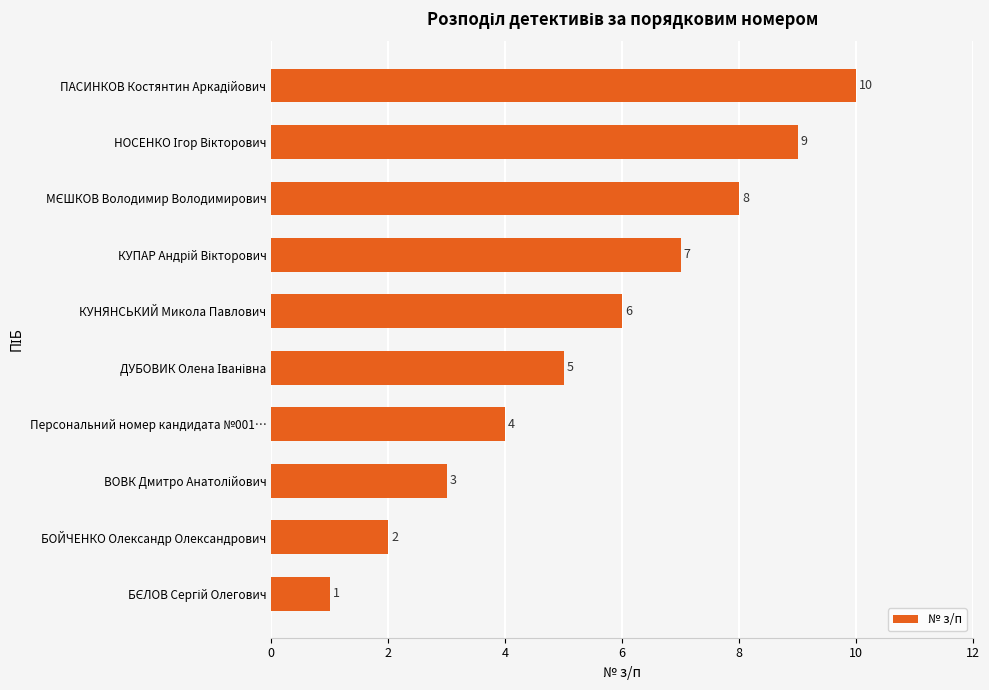

Are the bars horizontal?

Yes